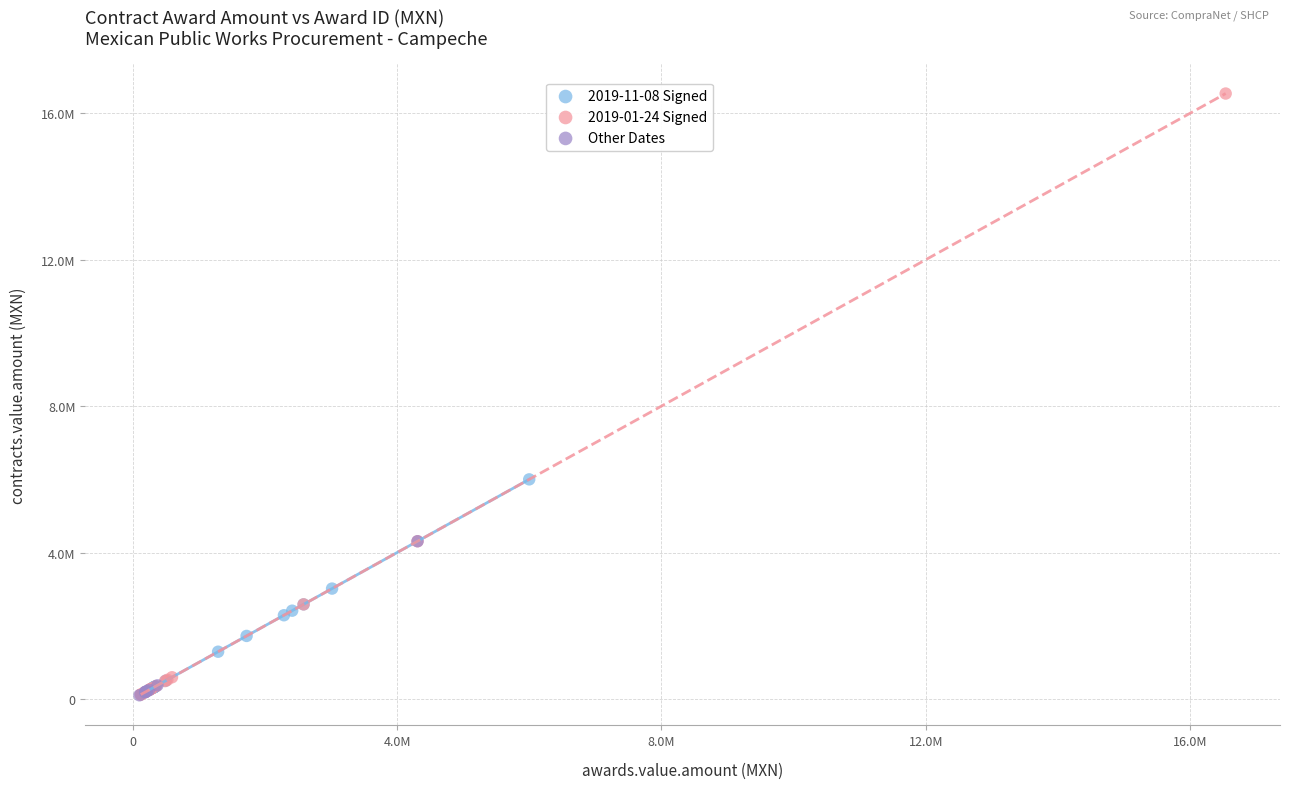

Which series contains the highest Y value?

2019-01-24 Signed